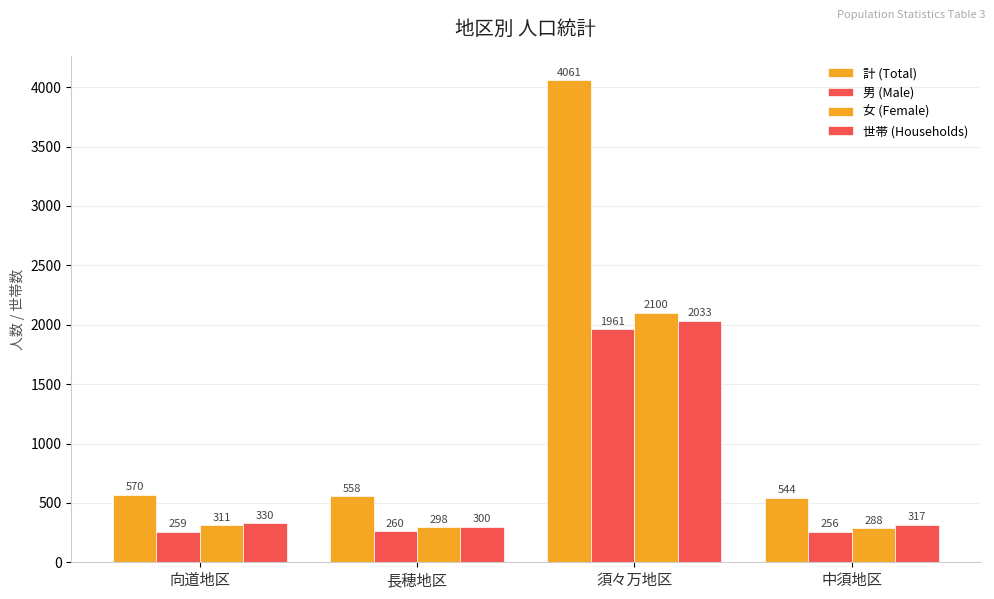

What is the difference between the second highest and minimum values in the 女 (Female) series?

23